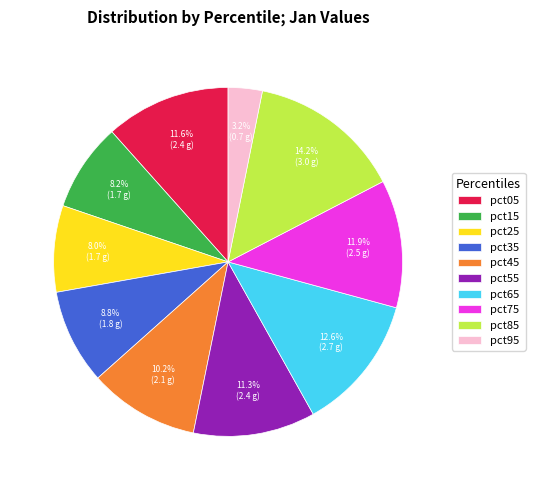

Approximately how many times larger is the value at pct95 compared to pct15?

0.4